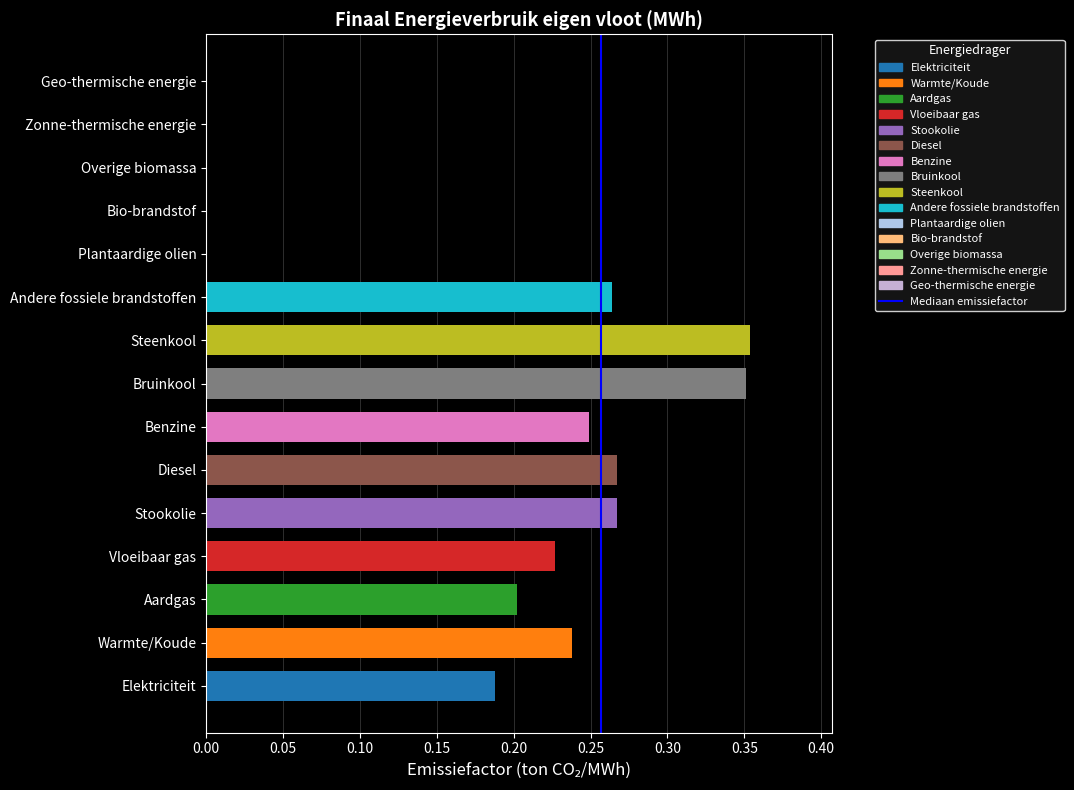

What is the sum of all values?

2.6